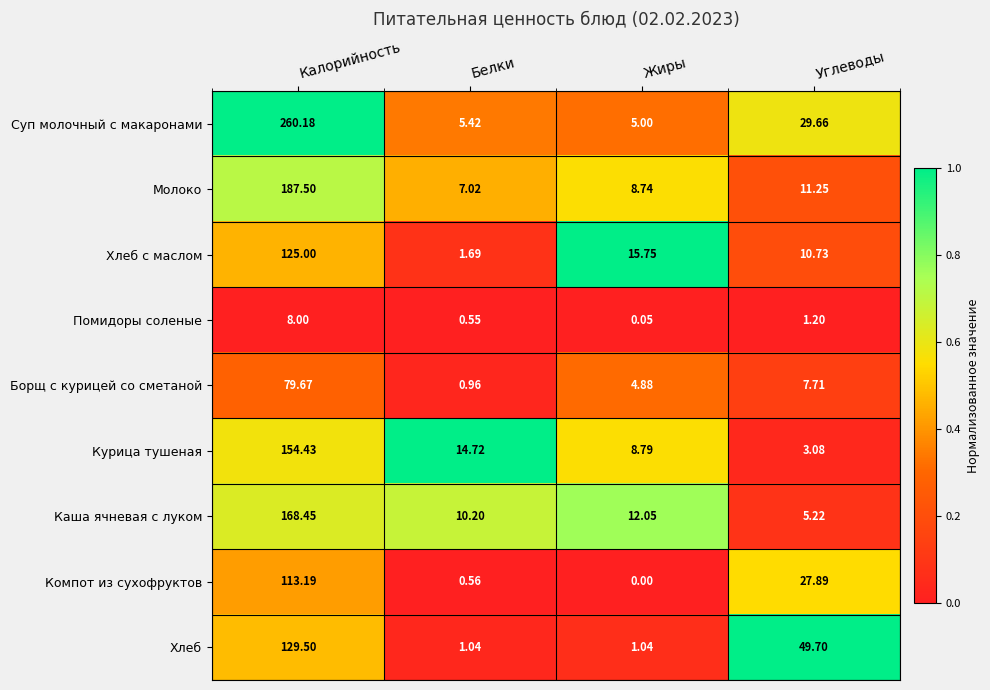

At which label does Помидоры соленые first exceed 1?

Калорийность